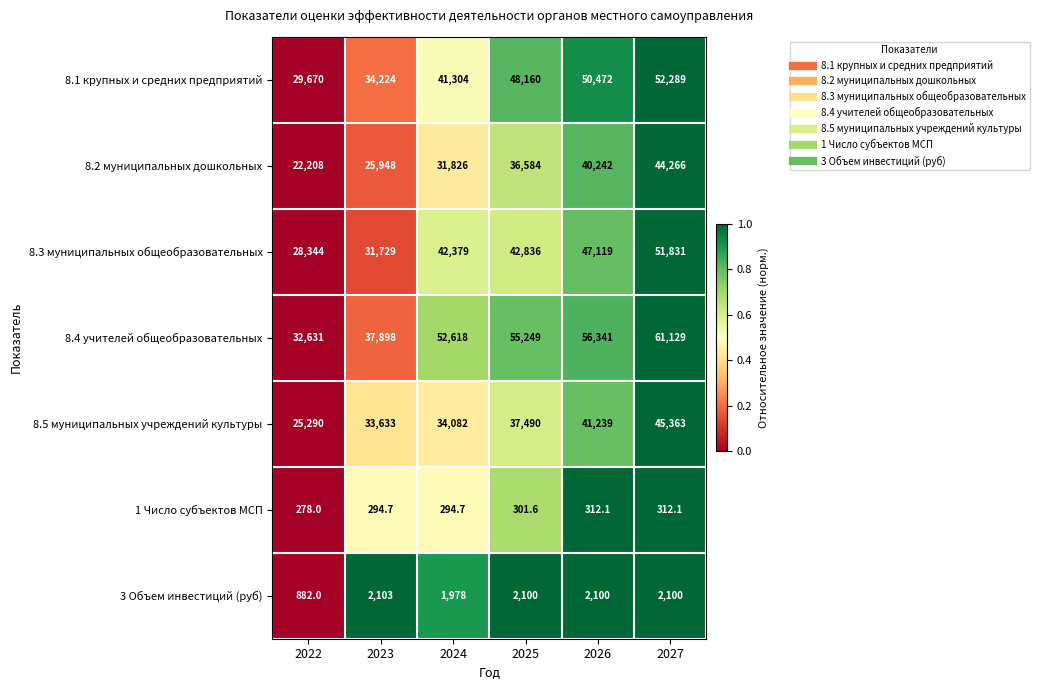

True or false: 8.2 муниципальных дошкольных has a value of 44266.0 at 2027.

True